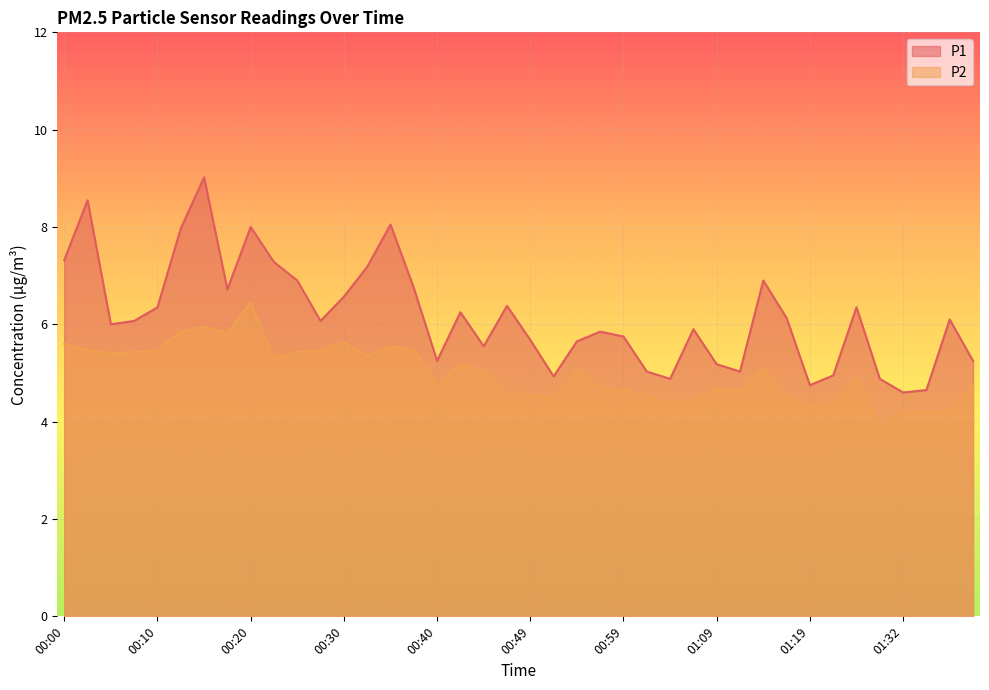

At which category does P2 reach its first local valley?

00:05